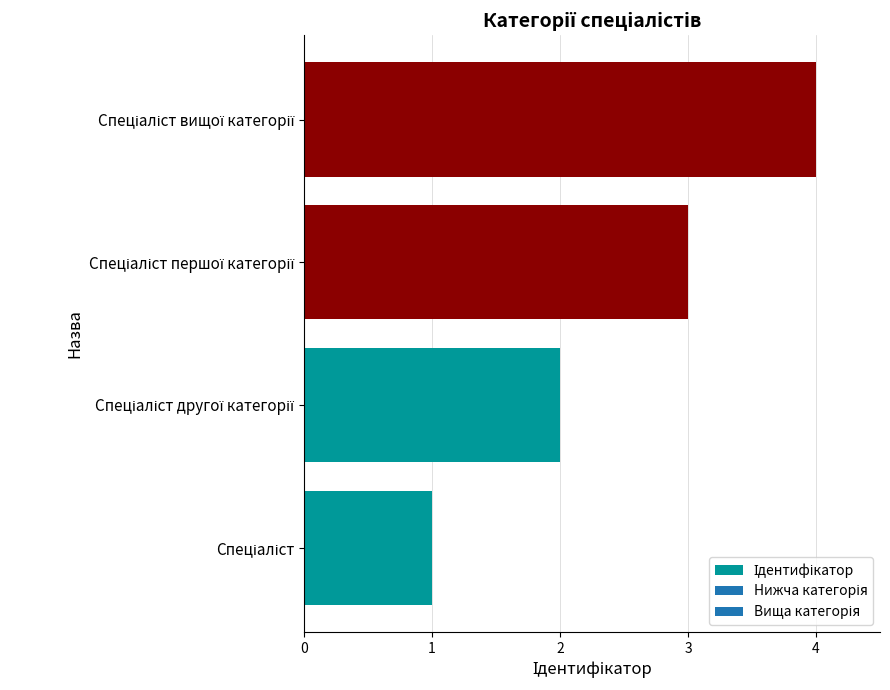

What is the greatest value displayed?

4